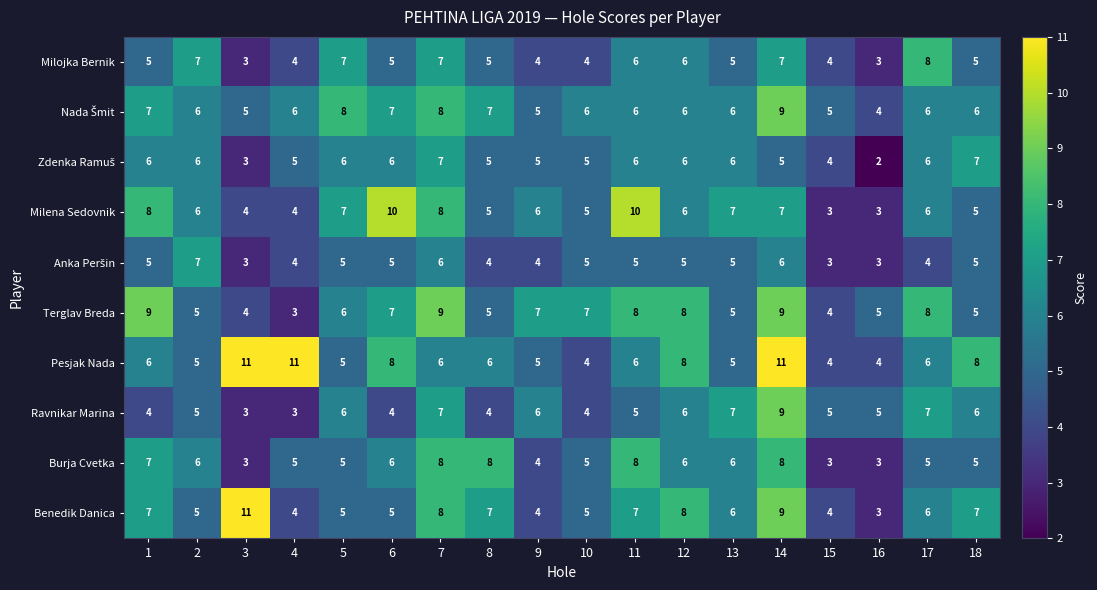

What is the greatest value displayed?

11